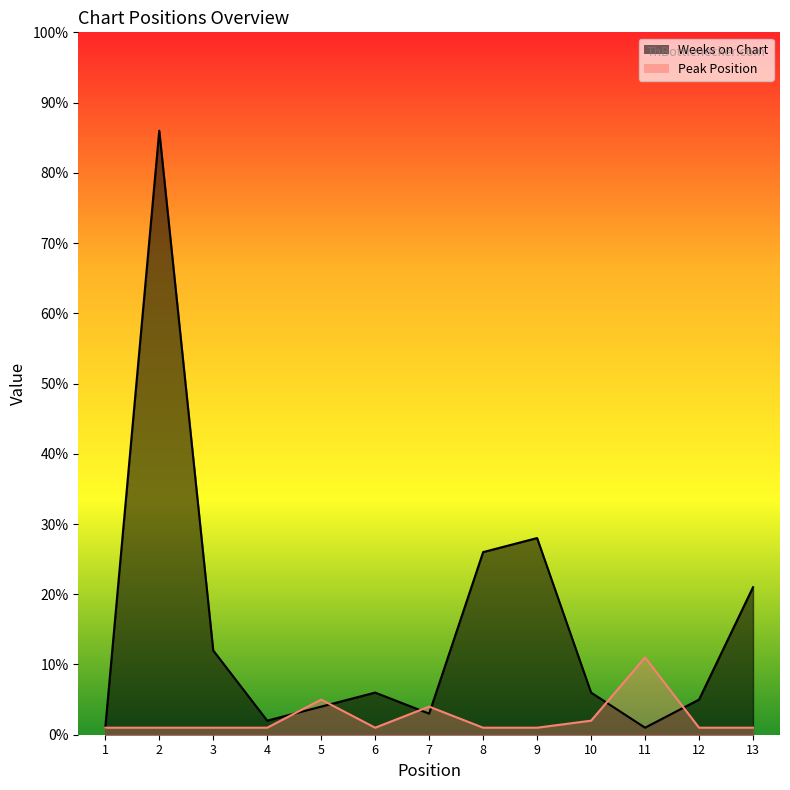

Which series has the largest range (max minus min)?

Weeks on Chart